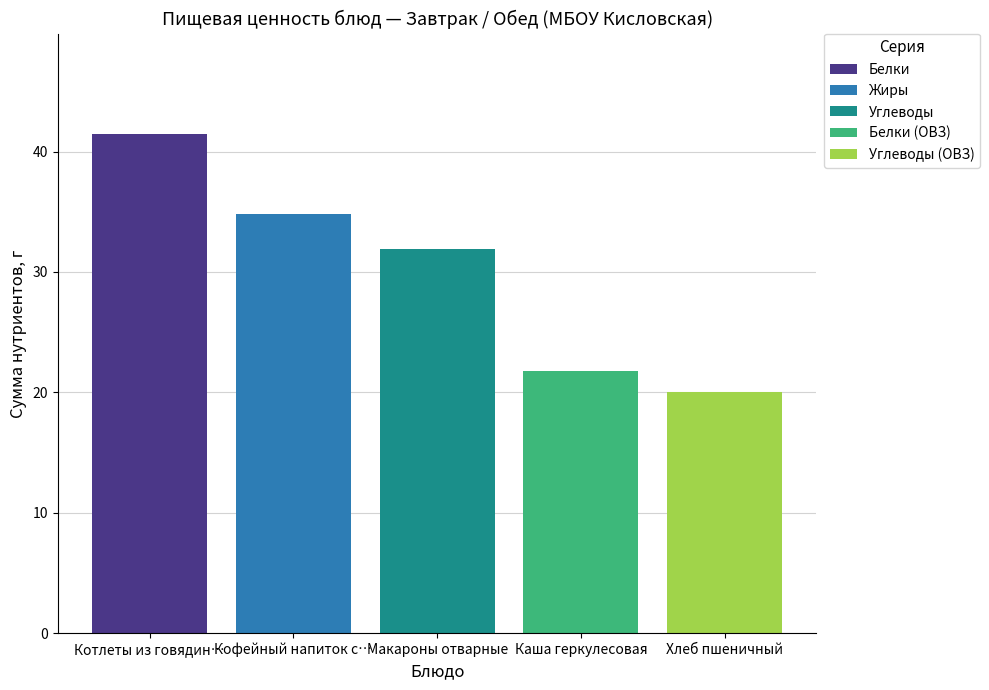

List the labels in order of Белки value, largest first.

Макароны отварные